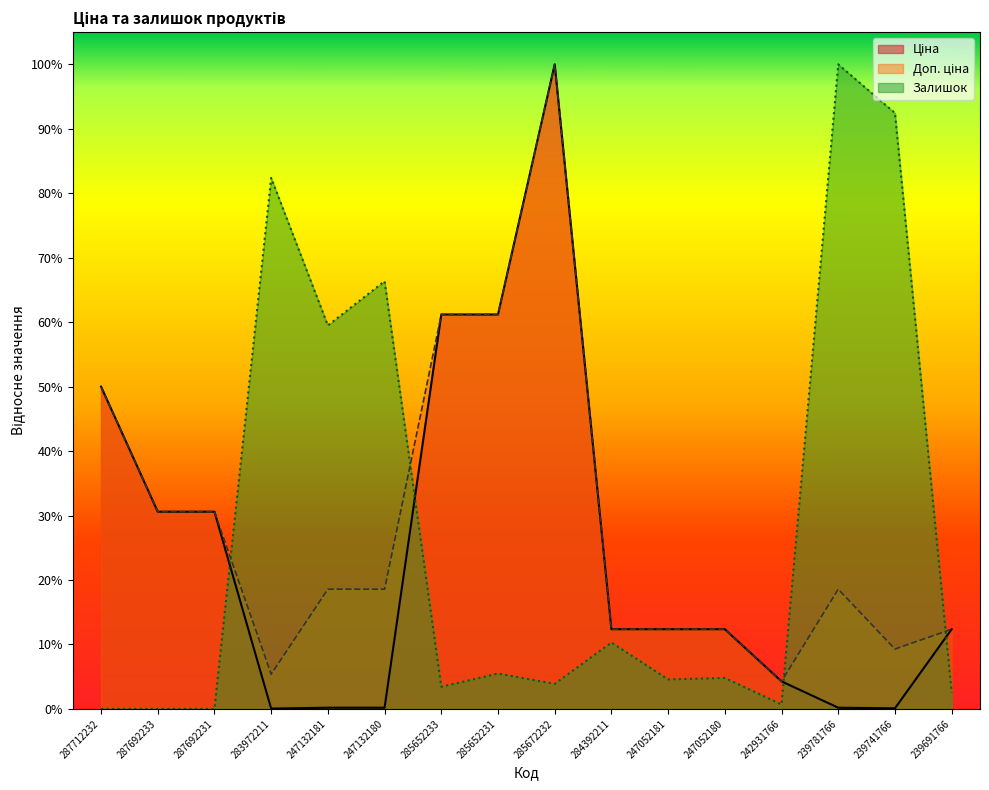

Reading left to right, extract all data points from this chart.

Ціна: 287712232=0.5	287692233=0.3	287692231=0.3	283972211=0.0	247132181=0.0	247132180=0.0	285652233=0.6	285652231=0.6	285672232=1.0	284392211=0.1	247052181=0.1	247052180=0.1	242931766=0.0	239781766=0.0	239741766=0.0	239691766=0.1
Доп. ціна: 287712232=0.5	287692233=0.3	287692231=0.3	283972211=0.1	247132181=0.2	247132180=0.2	285652233=0.6	285652231=0.6	285672232=1.0	284392211=0.1	247052181=0.1	247052180=0.1	242931766=0.0	239781766=0.2	239741766=0.1	239691766=0.1
Залишок: 287712232=0.0	287692233=0.0	287692231=0.0	283972211=0.8	247132181=0.6	247132180=0.7	285652233=0.0	285652231=0.1	285672232=0.0	284392211=0.1	247052181=0.0	247052180=0.0	242931766=0.0	239781766=1.0	239741766=0.9	239691766=0.0